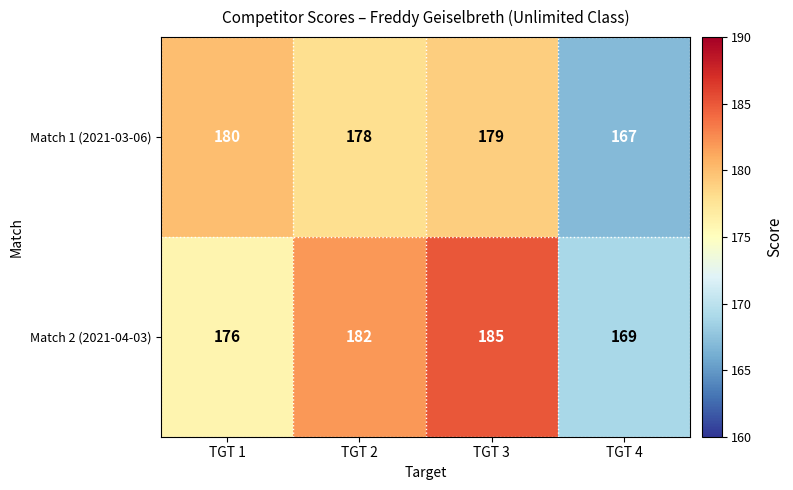

List the series in order of their peak value, lowest first.

Match 1 (2021-03-06), Match 2 (2021-04-03)